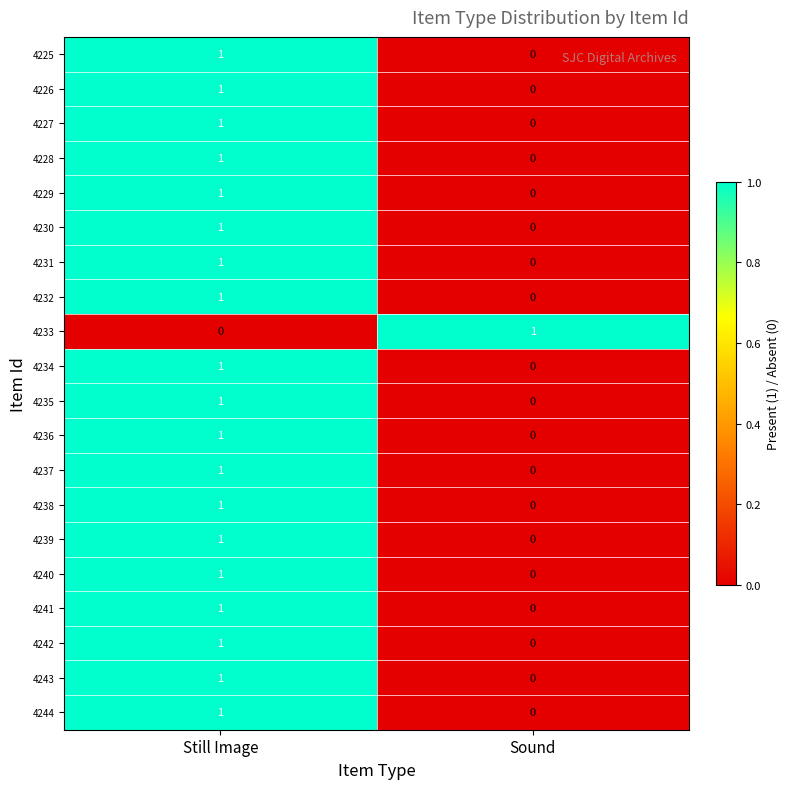

Which category has the lowest value in the 4227 series?

Sound